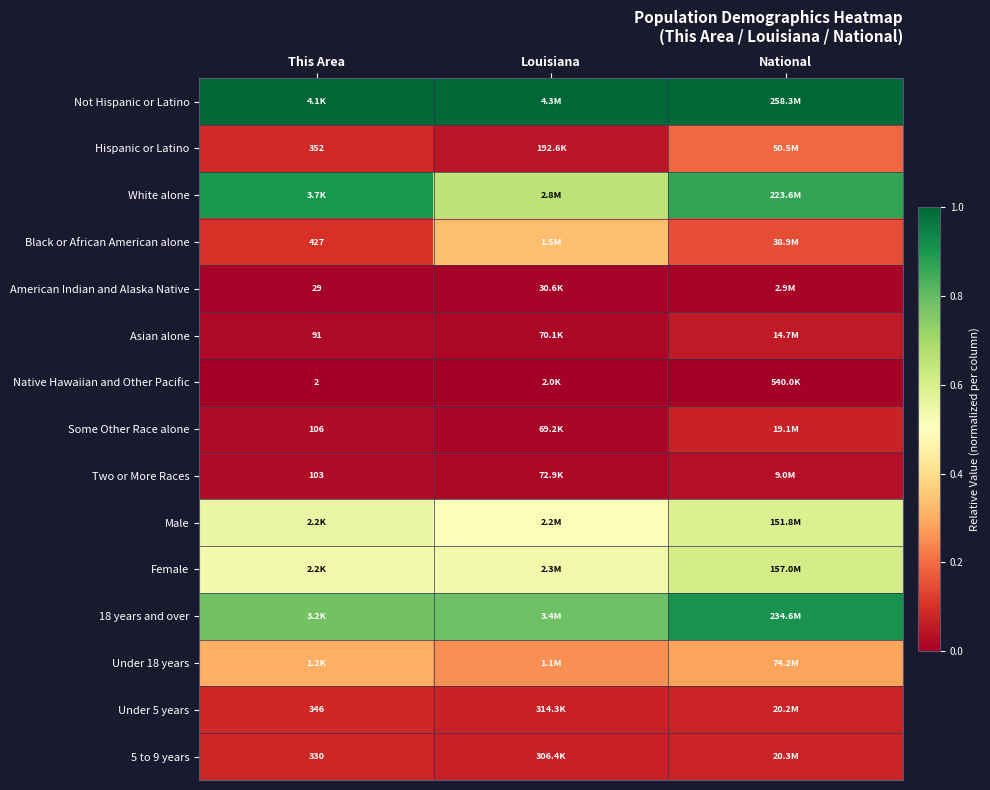

Is the value of Under 5 years at This Area greater than the value of Two or More Races at This Area?

Yes